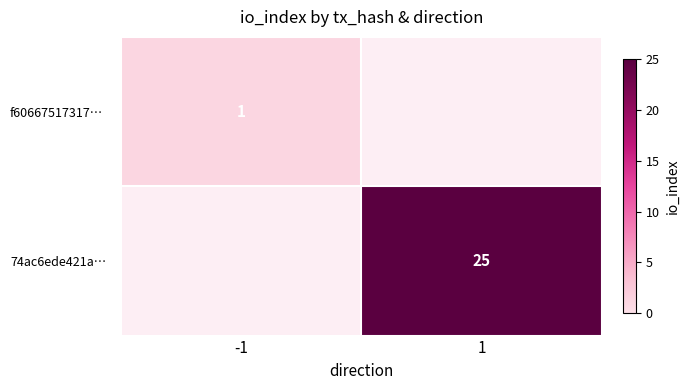

The 74ac6ede421a… series shows 25 at 1. True or false?

True